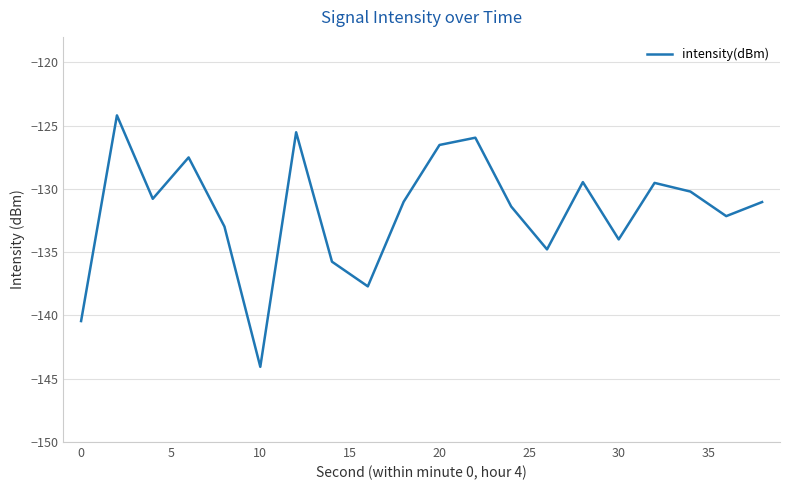

Reading right to left, what are all the values shown in this chart?

-131.0	-132.2	-130.2	-129.5	-134.0	-129.5	-134.8	-131.4	-126.0	-126.5	-131.0	-137.7	-135.8	-125.5	-144.1	-133.0	-127.5	-130.8	-124.2	-140.4